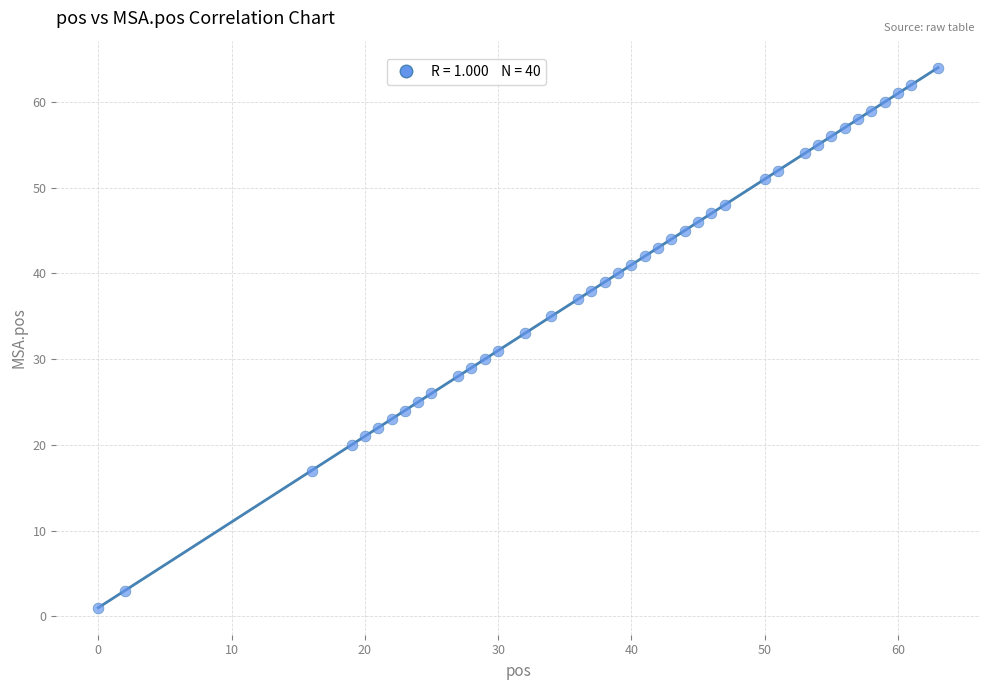

What is the range of X values (max minus min)?

63